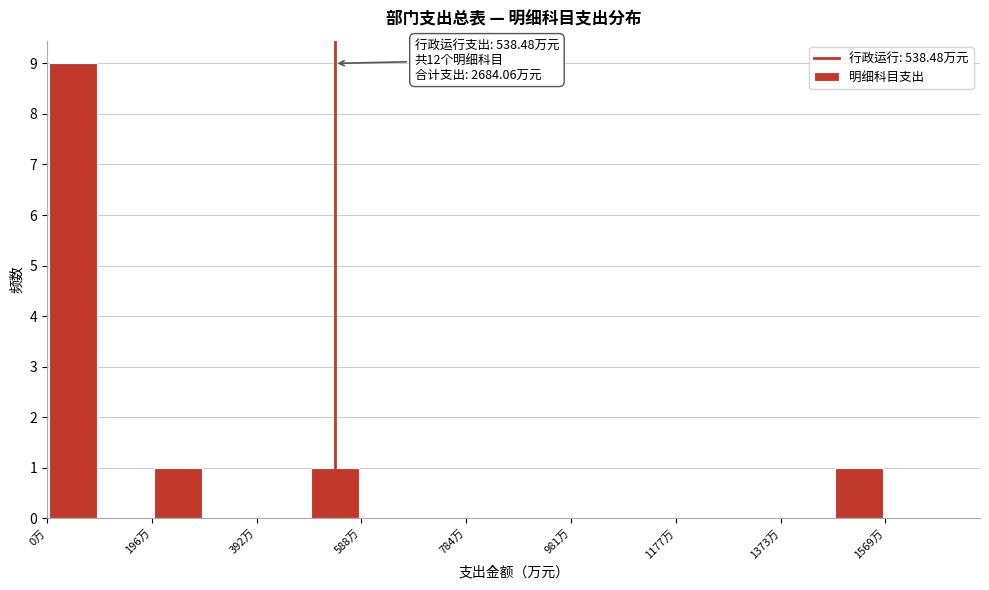

Over which range of the x-axis is the bar tallest?

0 to 100